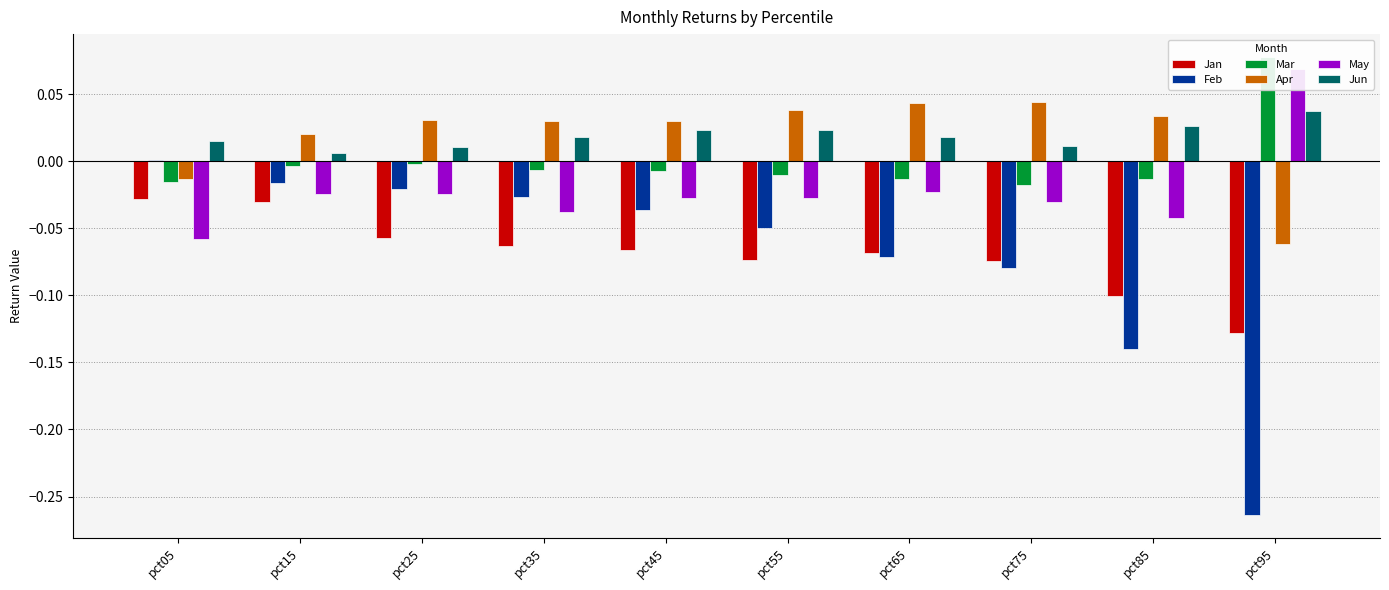

Reading left to right, what are all the values shown in this chart?

Jan: -0.0	-0.0	-0.1	-0.1	-0.1	-0.1	-0.1	-0.1	-0.1	-0.1
Feb: 0.0	-0.0	-0.0	-0.0	-0.0	-0.0	-0.1	-0.1	-0.1	-0.3
Mar: -0.0	-0.0	-0.0	-0.0	-0.0	-0.0	-0.0	-0.0	-0.0	0.1
Apr: -0.0	0.0	0.0	0.0	0.0	0.0	0.0	0.0	0.0	-0.1
May: -0.1	-0.0	-0.0	-0.0	-0.0	-0.0	-0.0	-0.0	-0.0	0.1
Jun: 0.0	0.0	0.0	0.0	0.0	0.0	0.0	0.0	0.0	0.0